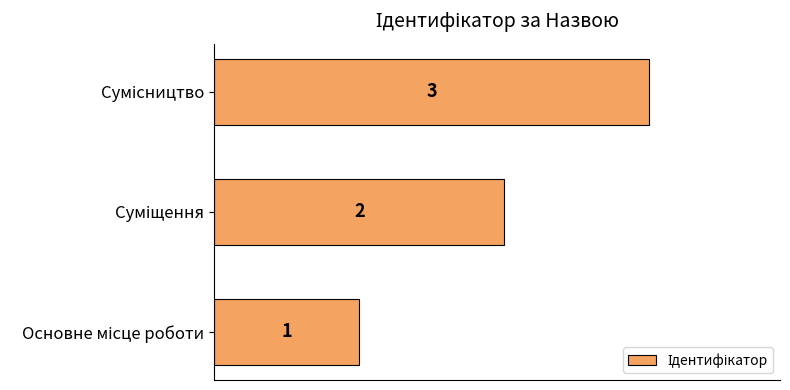

What is the greatest value displayed?

3